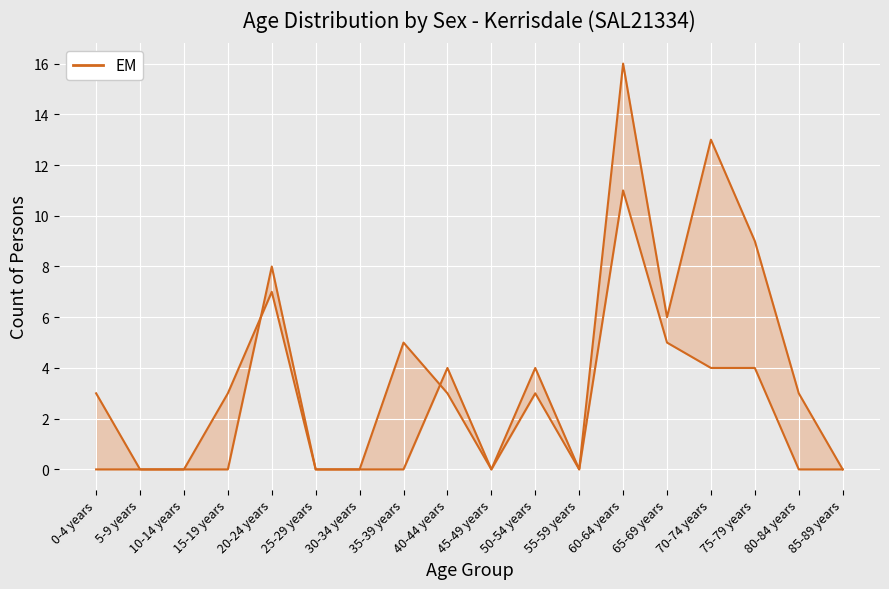

How many series are shown in this chart?

2